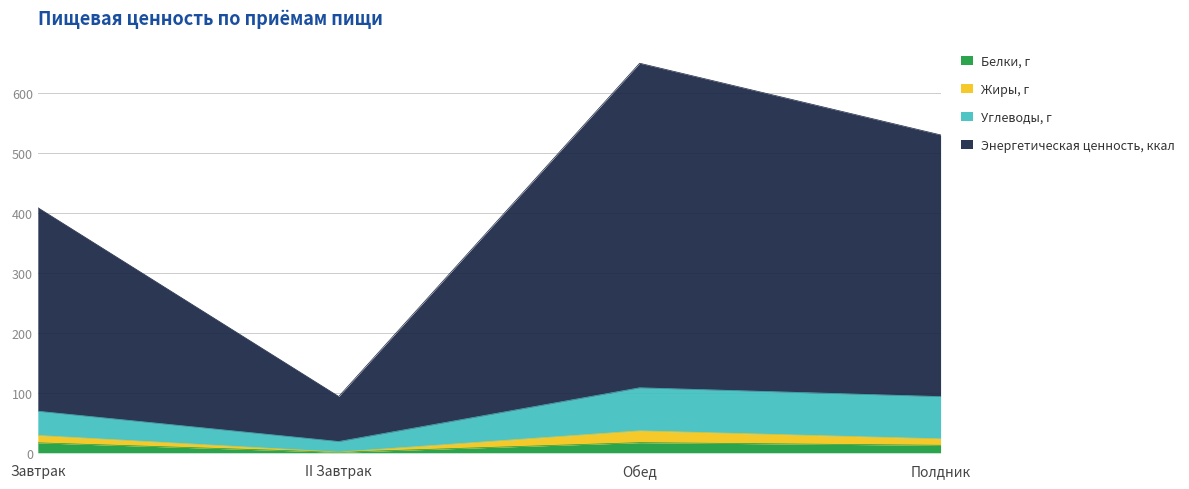

What is the label of the 1st point from the right?

Полдник